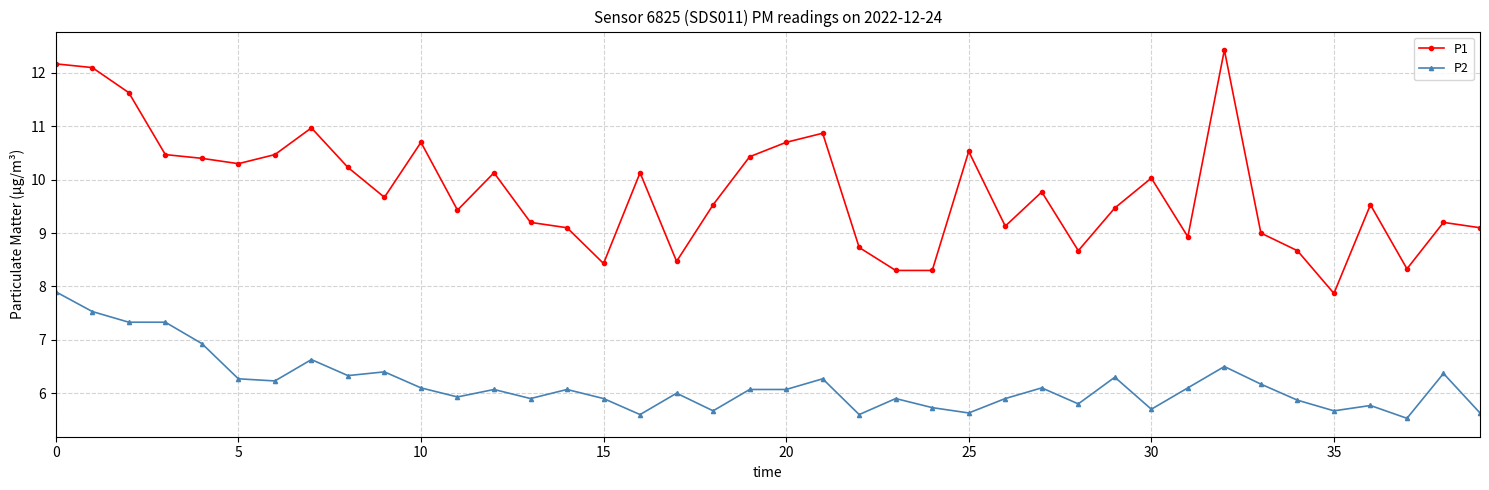

Which series has the largest range (max minus min)?

P1